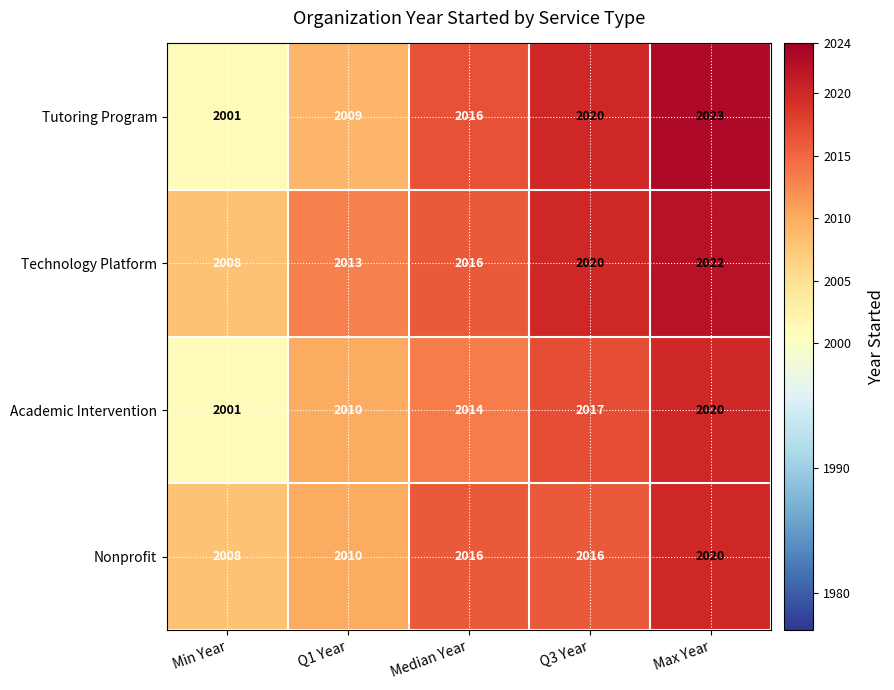

What is the spread (max minus min) of values at Min Year?

7